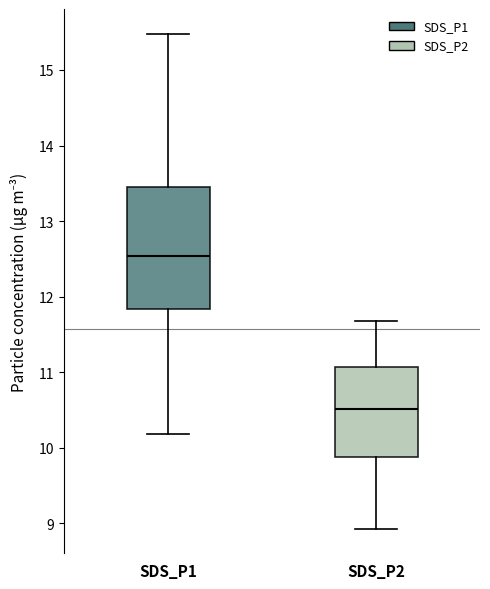

Which box is the tallest, from its lower edge to its upper edge?

SDS_P1